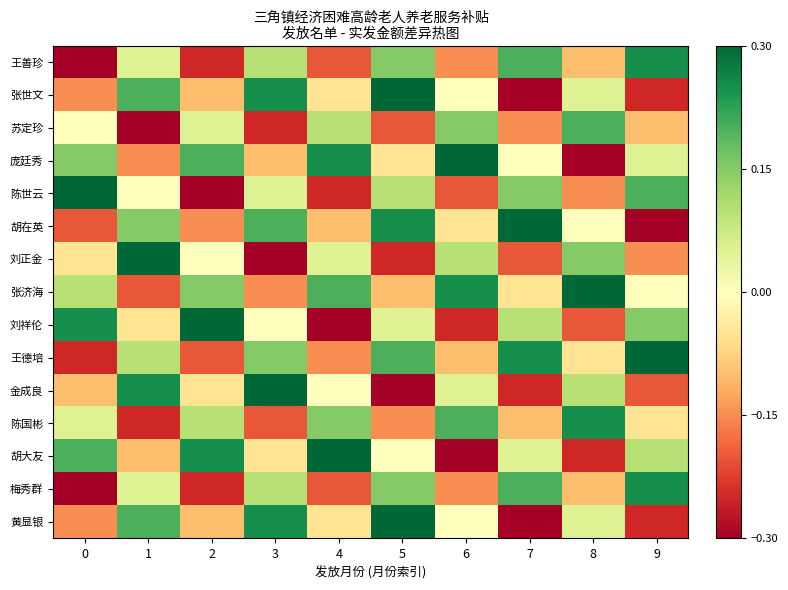

Rank the series by their maximum value, from highest to lowest.

张世文, 庞廷秀, 陈世云, 胡在英, 刘正金, 张济海, 刘祥伦, 王德培, 金成良, 胡大友, 黄显银, 王善珍, 陈国彬, 梅秀群, 苏定珍